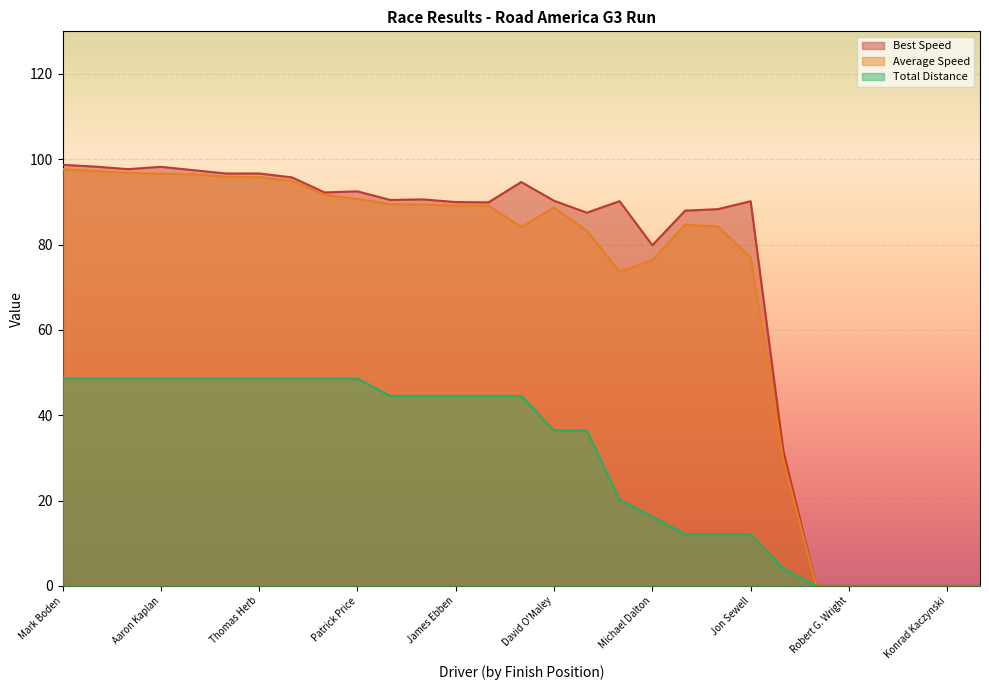

Which series has the largest total across all categories?

Best Speed